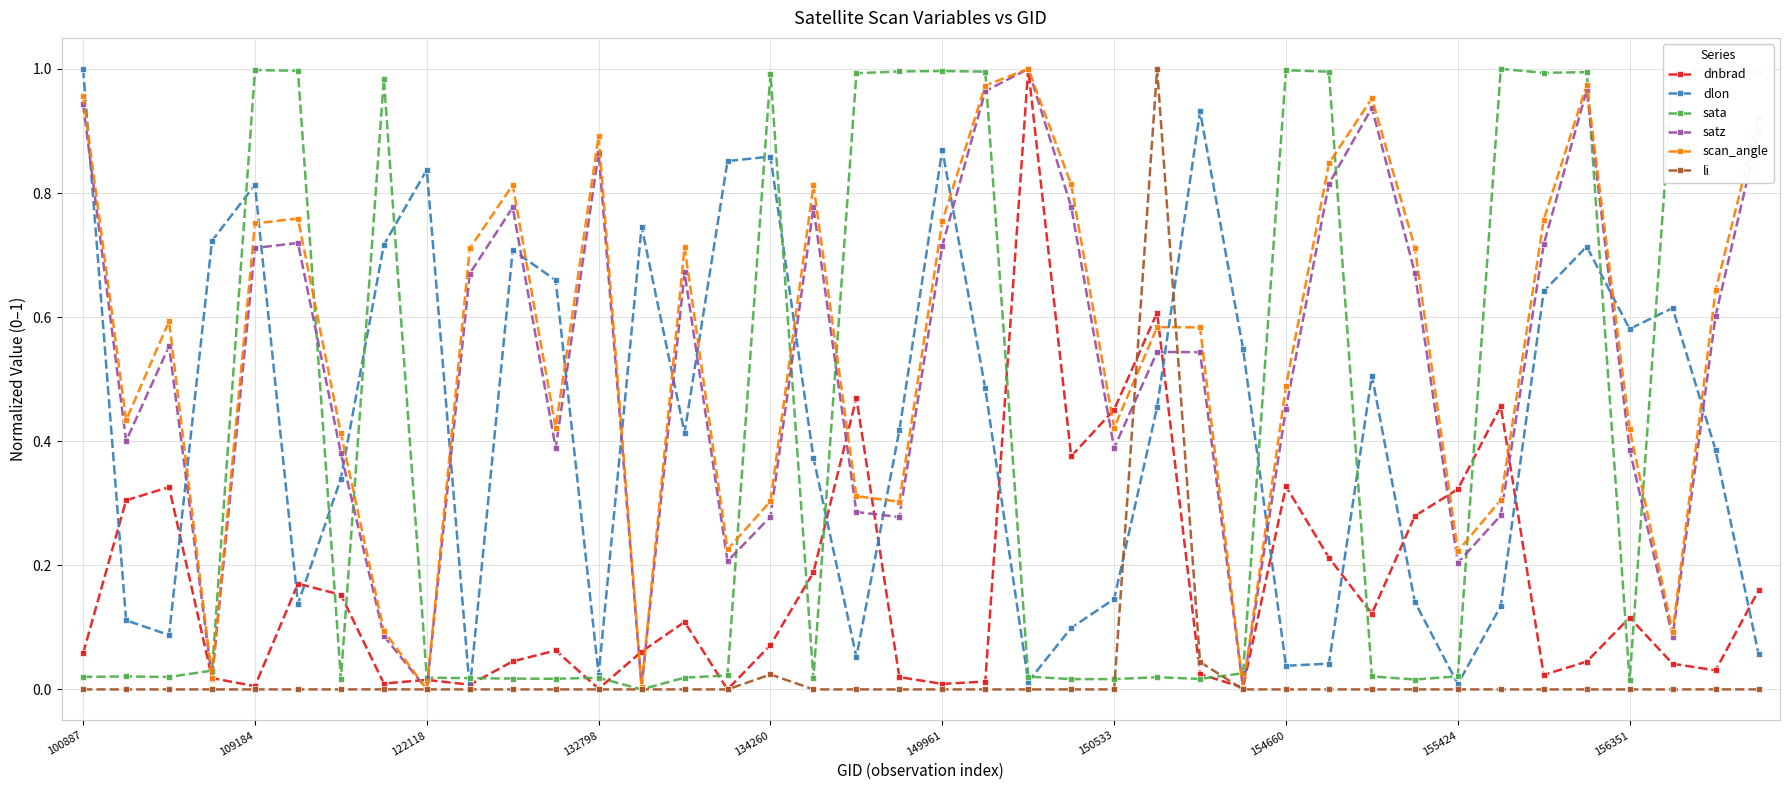

After their last crossing, which series has the higher values: dlon or scan_angle?

scan_angle